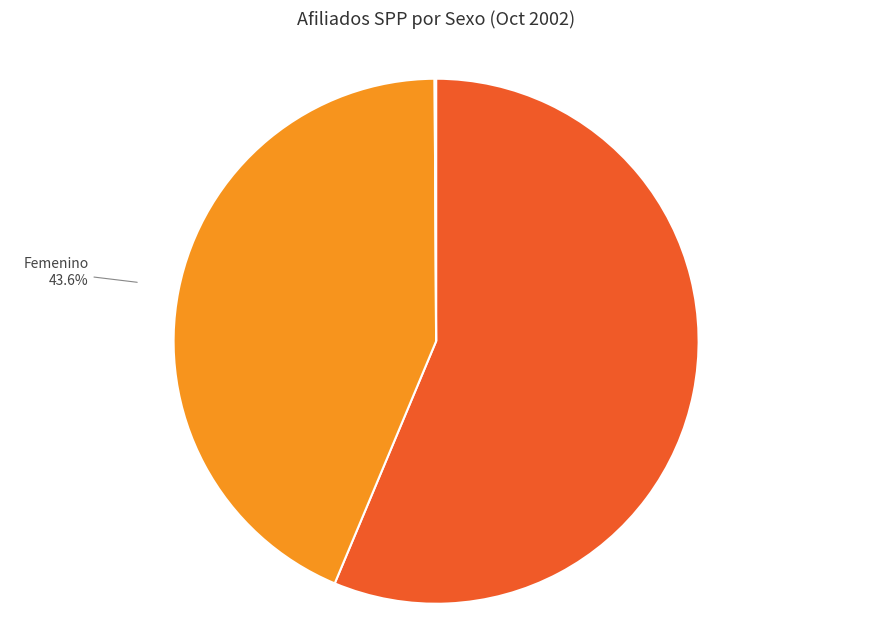

Is there any slice that represents more than half of the pie?

Yes